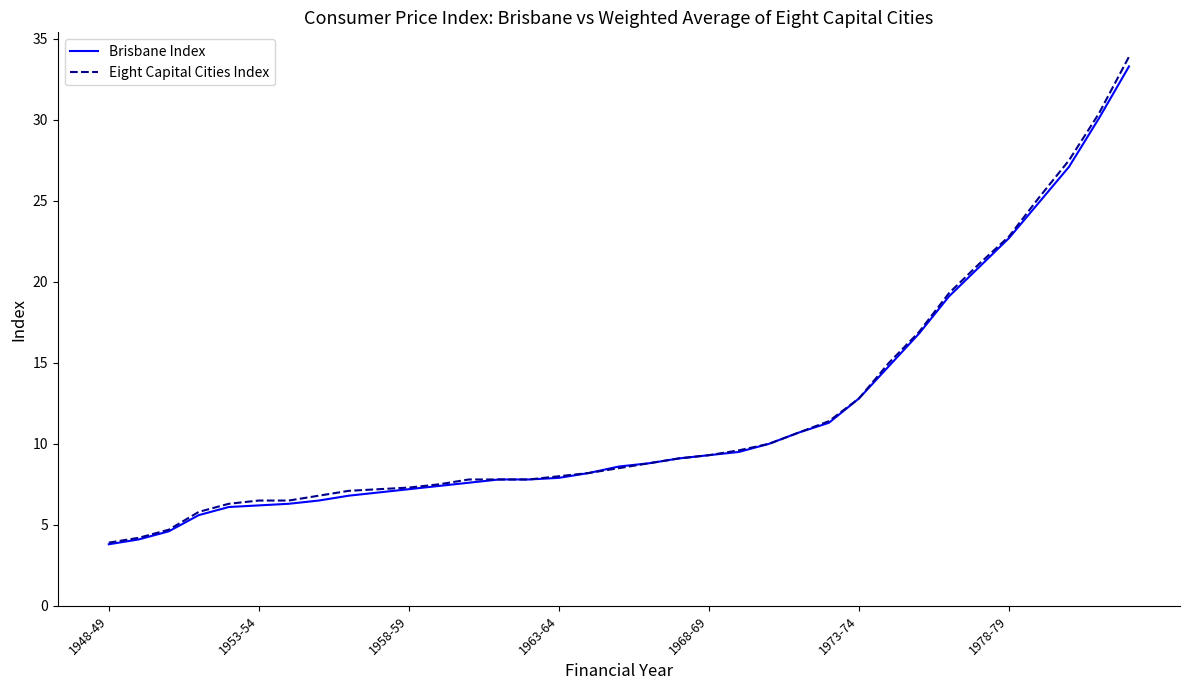

What is the greatest value displayed?

33.9